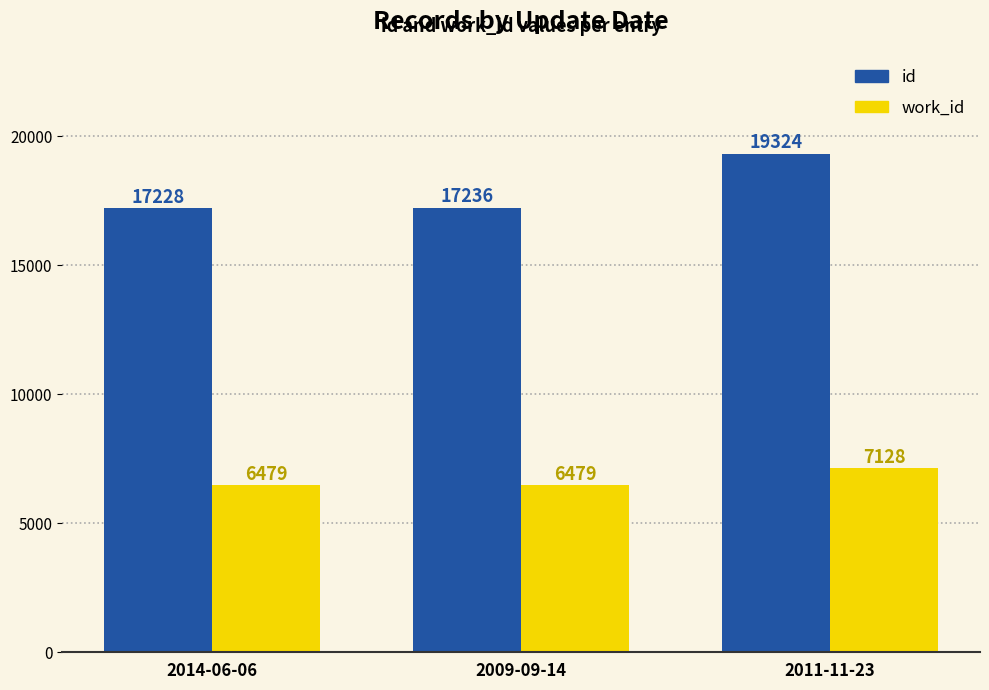

True or false: work_id has a value of 12076 at 2011-11-23.

False